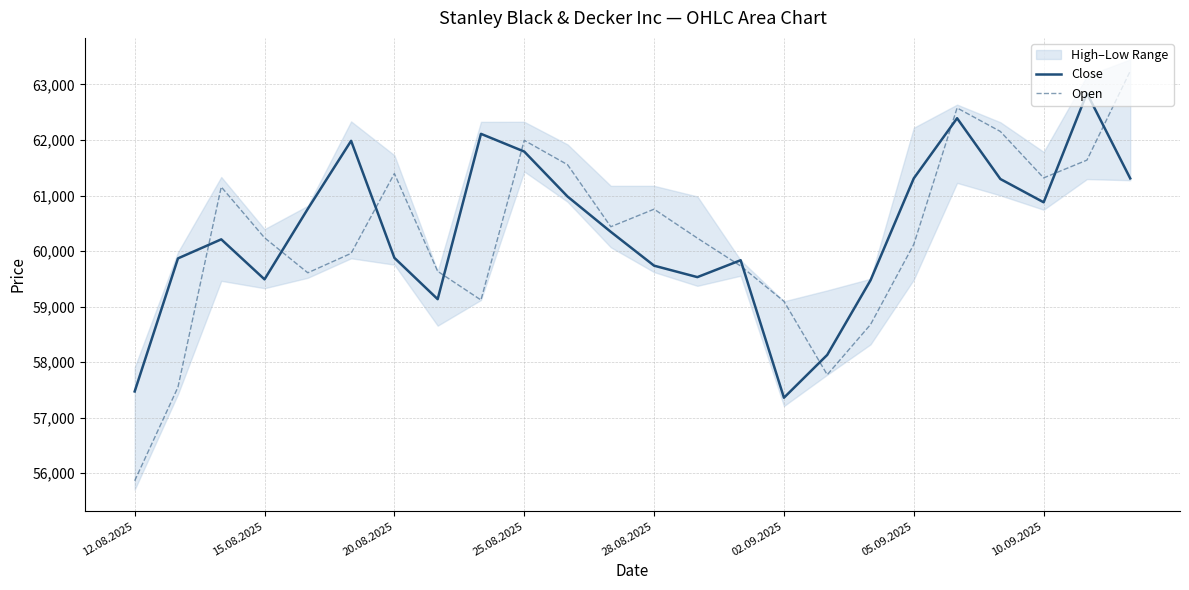

True or false: Close and Open cross at least once.

True